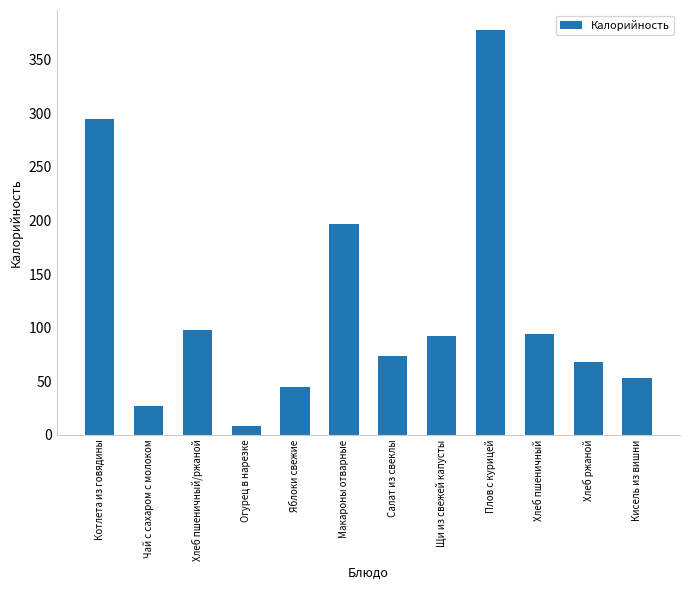

What is the difference between the maximum and minimum values?

369.1